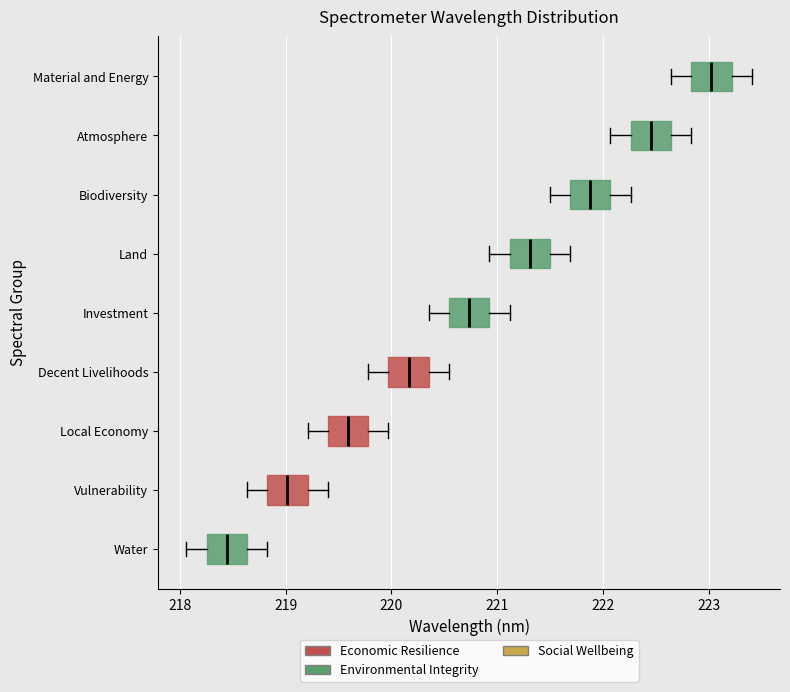

Reading bottom to top, read every box against the x-axis: the position of its median line, the range the box covers, and the ends of its whiskers. The values are not printed on the chart, so give them approximately, as read against the axis.

Water: median 218.4, box 218.3 to 218.6, whiskers 218.1 to 218.8
Vulnerability: median 219.0, box 218.8 to 219.2, whiskers 218.6 to 219.4
Local Economy: median 219.6, box 219.4 to 219.8, whiskers 219.2 to 220.0
Decent Livelihoods: median 220.2, box 220.0 to 220.4, whiskers 219.8 to 220.5
Investment: median 220.7, box 220.5 to 220.9, whiskers 220.4 to 221.1
Land: median 221.3, box 221.1 to 221.5, whiskers 220.9 to 221.7
Biodiversity: median 221.9, box 221.7 to 222.1, whiskers 221.5 to 222.3
Atmosphere: median 222.5, box 222.3 to 222.6, whiskers 222.1 to 222.8
Material and Energy: median 223.0, box 222.8 to 223.2, whiskers 222.6 to 223.4